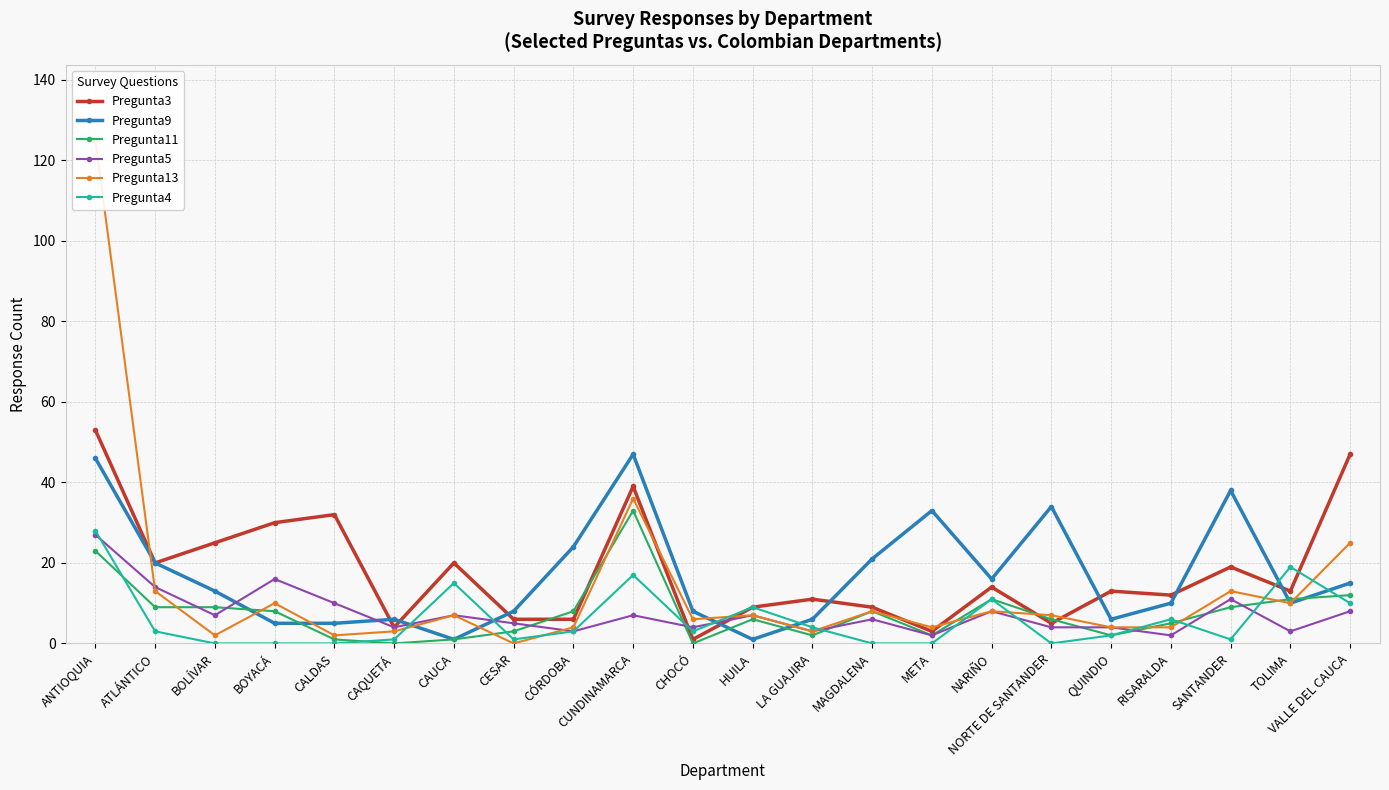

At which label does Pregunta11 reach its peak?

CUNDINAMARCA